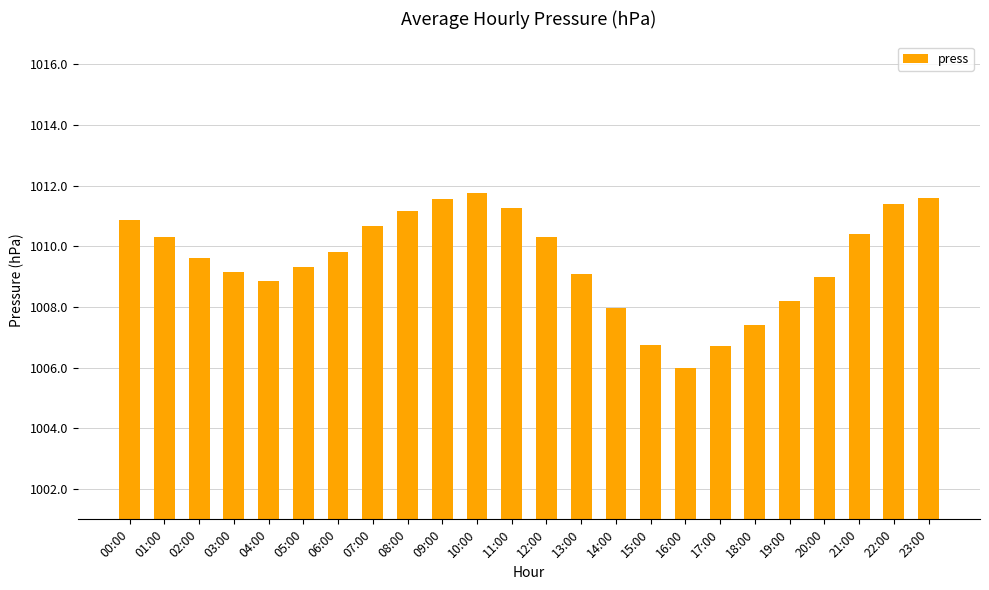

What is the change in value from 01:00 to 06:00?

-0.5